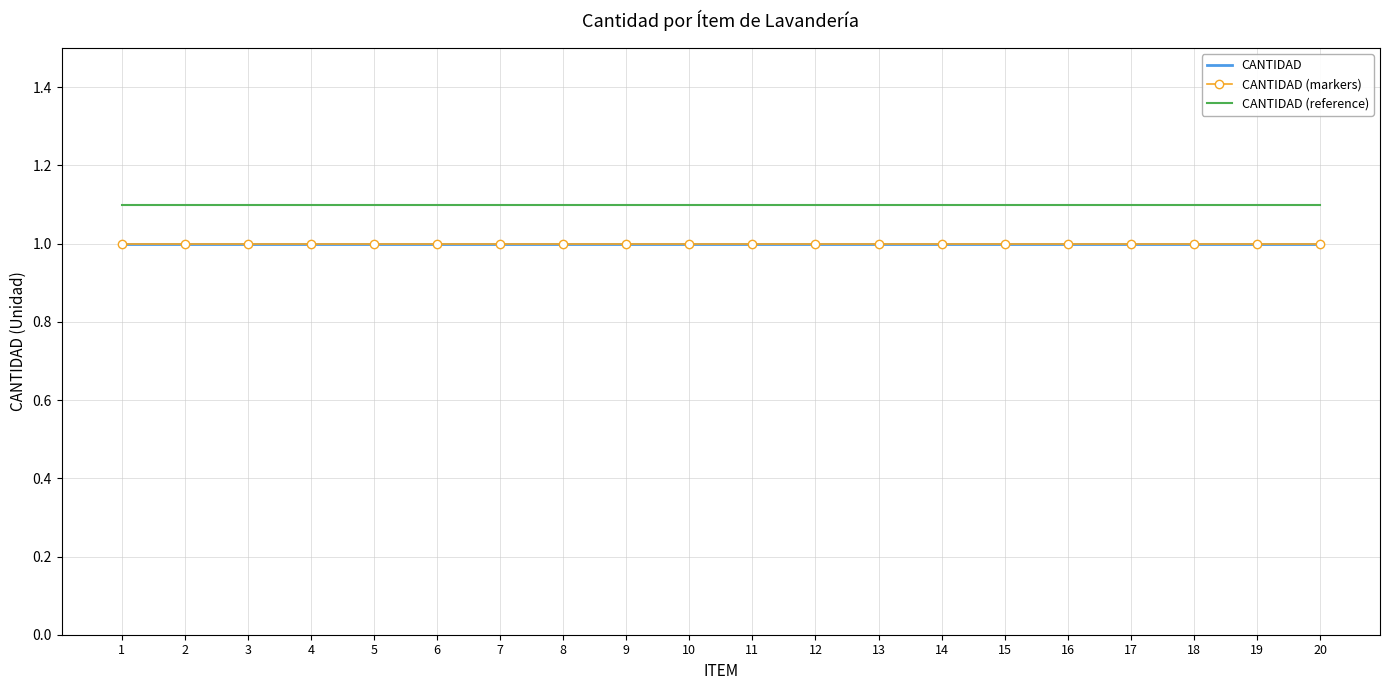

How many lines are shown in the chart?

3